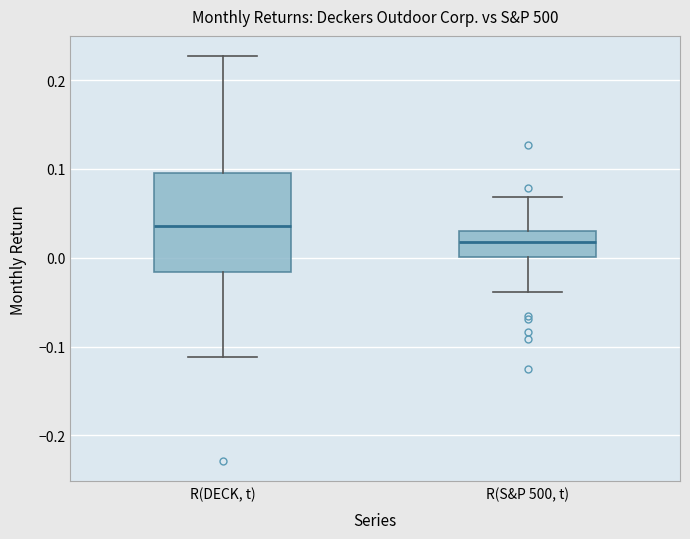

Where does the lower whisker of the box for R(DECK, t) end on the y-axis? The values are not printed on the chart, so give them approximately, as read against the axis.

-0.11